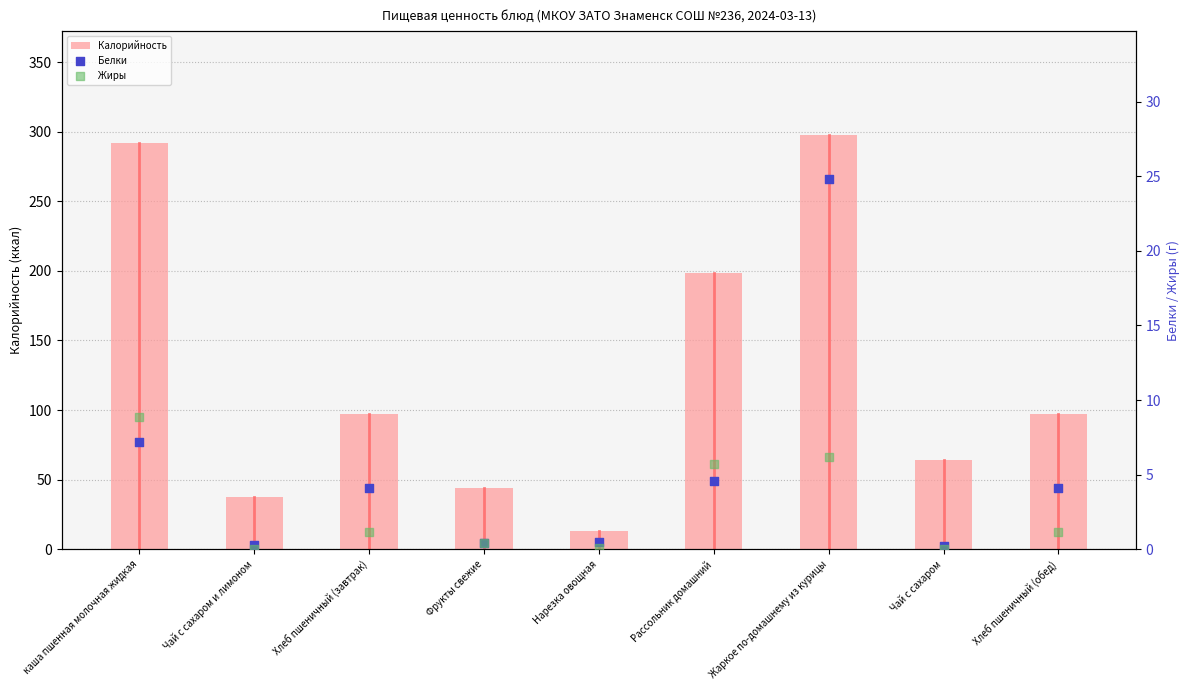

At how many categories does at least one series exceed 209?

2